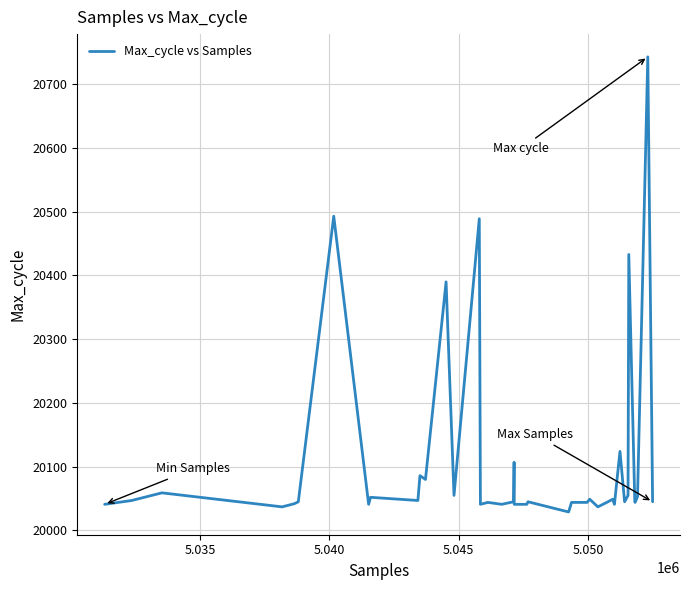

What is the greatest value displayed?

20743